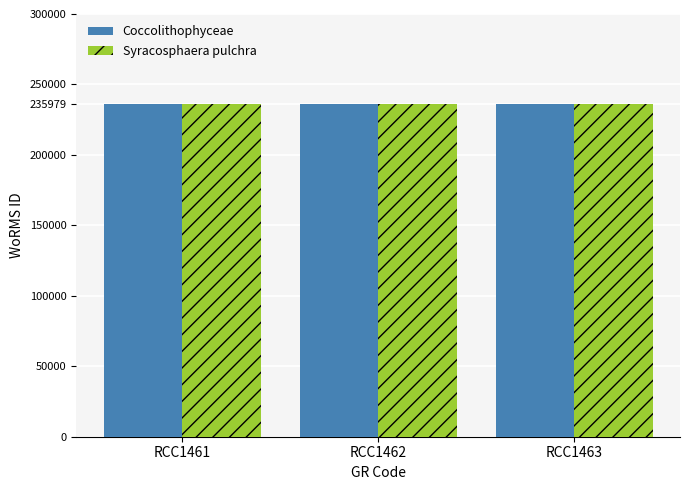

The value of Coccolithophyceae at RCC1463 is 235979.0. True or false?

True